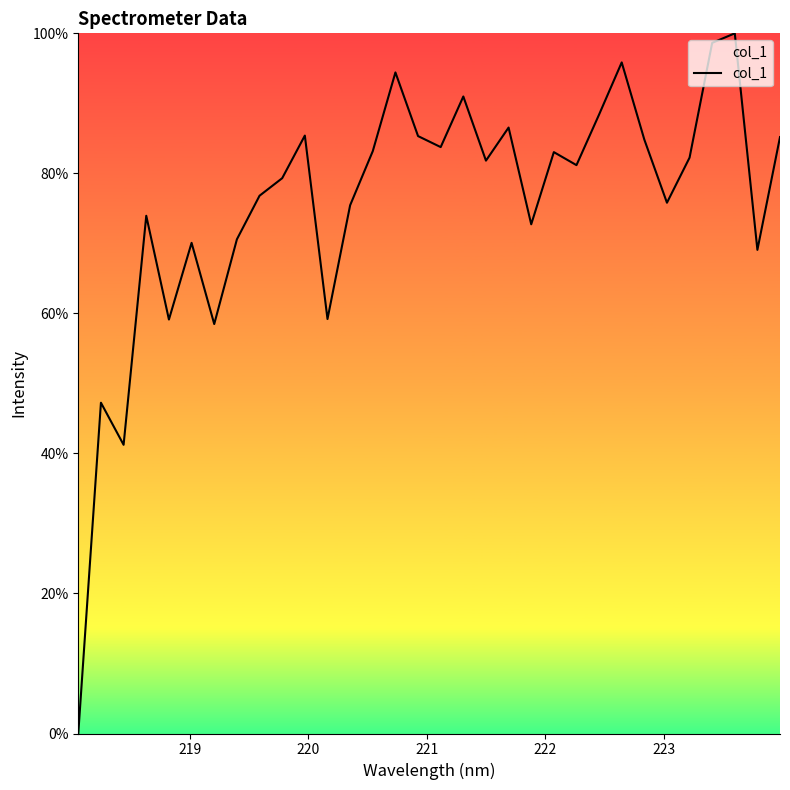

What is the sum of all values?

2419.8